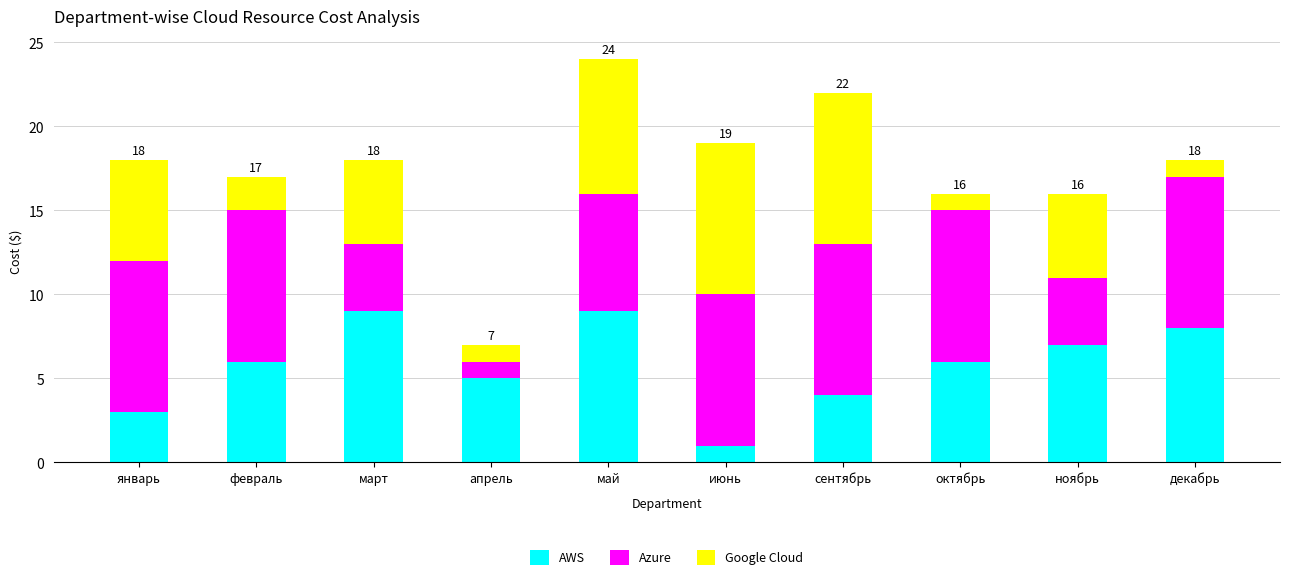

What is the total value across all series at сентябрь?

22